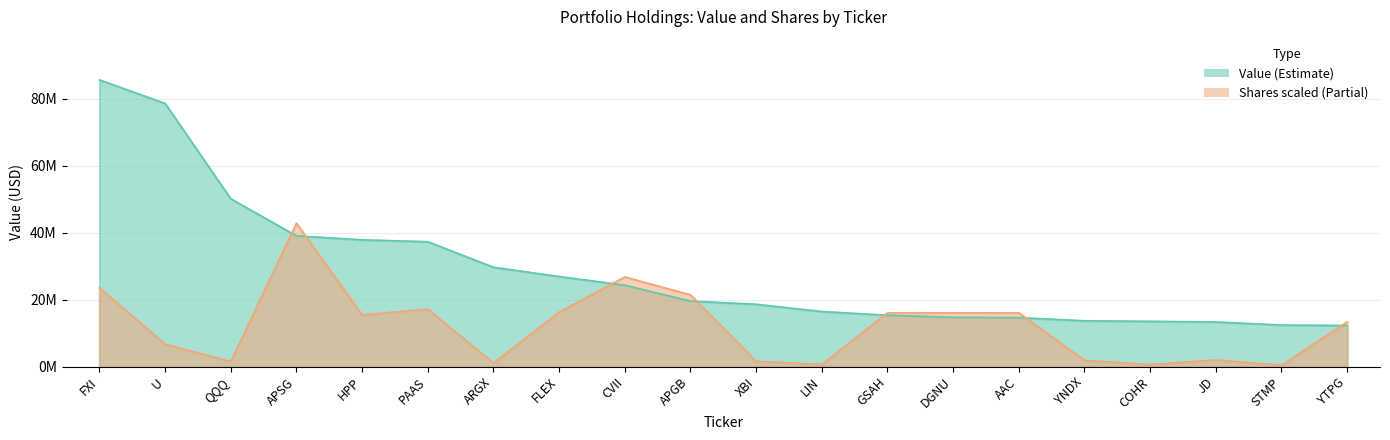

How many distinct data groups are displayed?

2